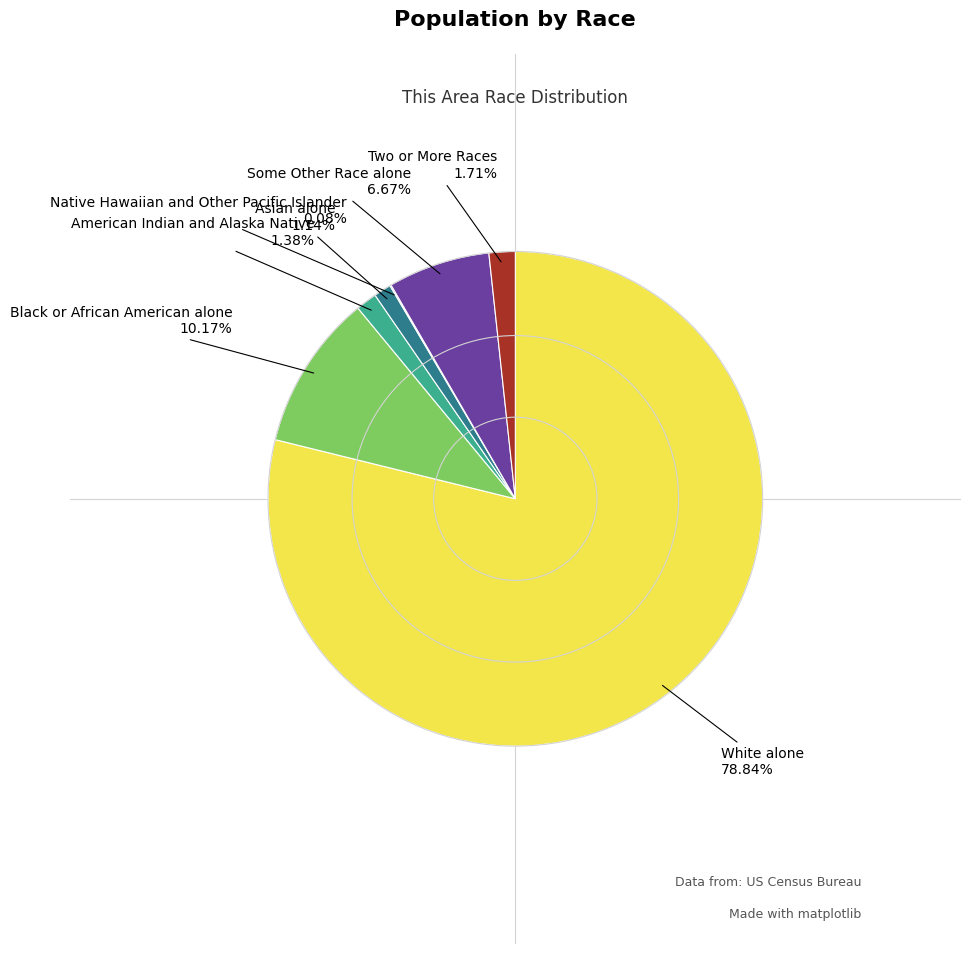

Is there a majority slice in this chart?

Yes